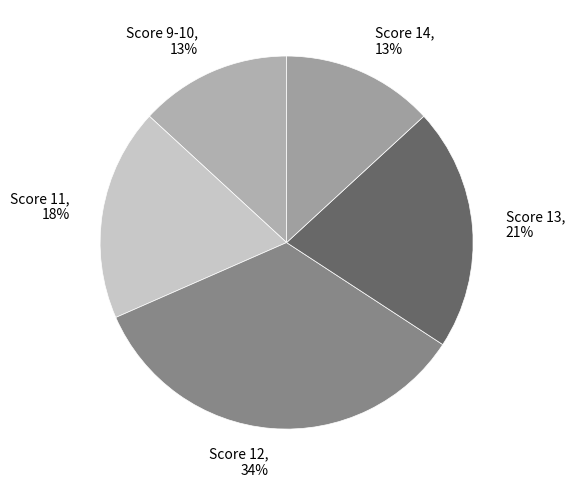

Does any single category account for the majority?

No